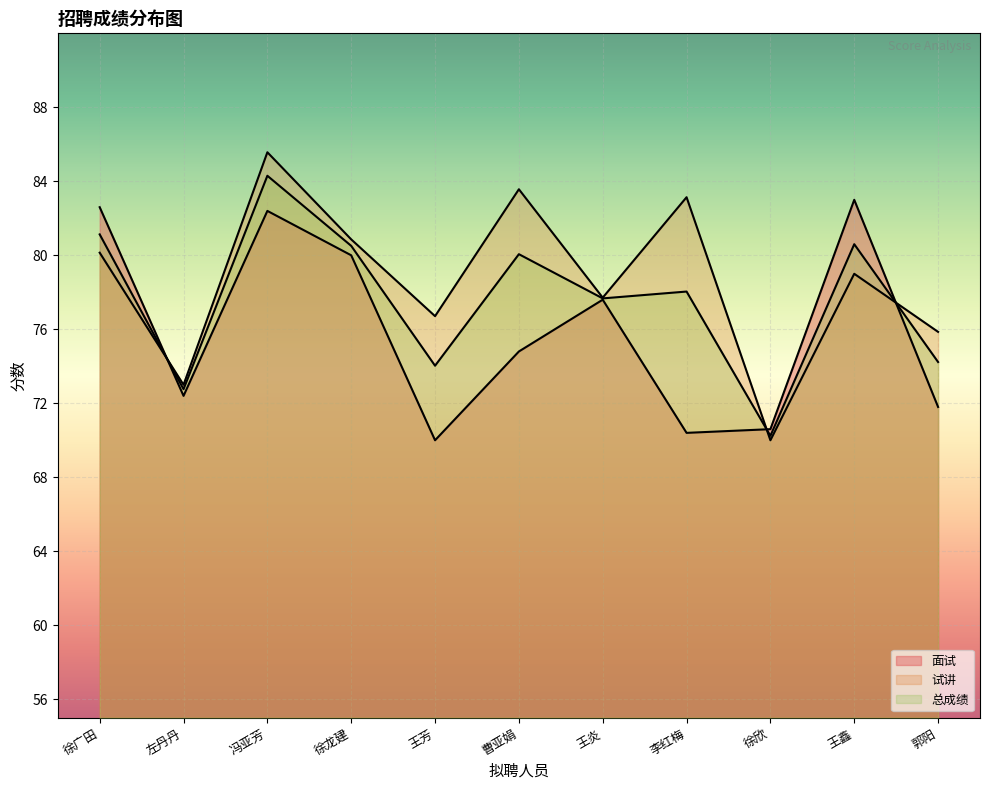

What is the label of the 11th point from the left?

郭阳